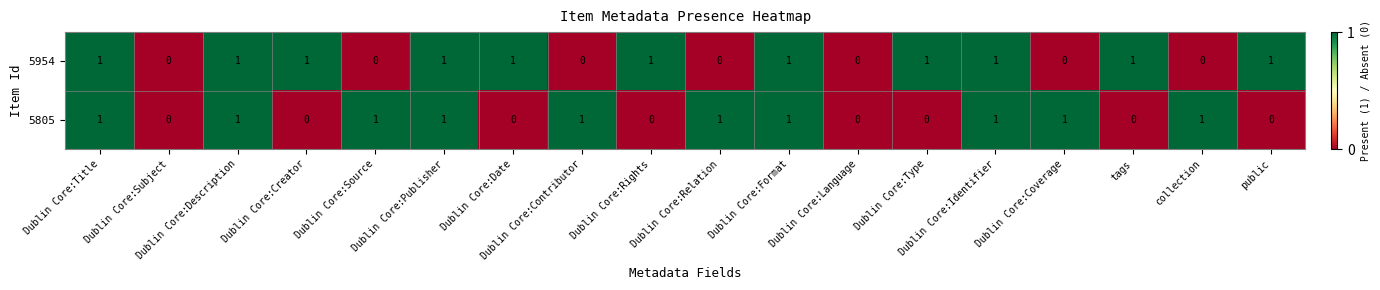

Rank the series by their average value, from highest to lowest.

5954, 5805